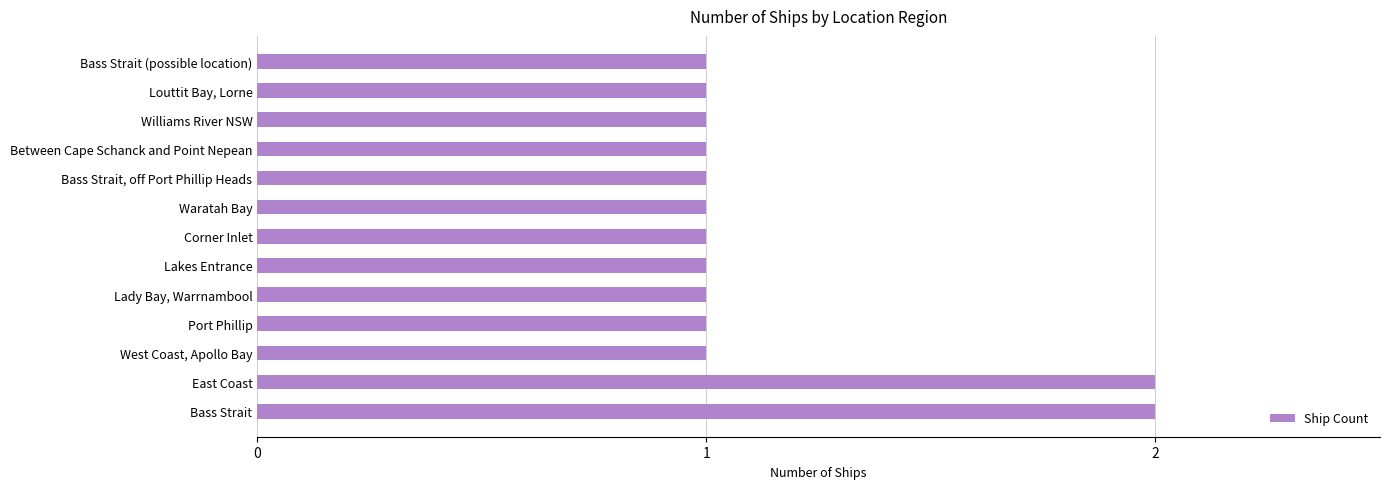

How many categories are shown in the chart?

13